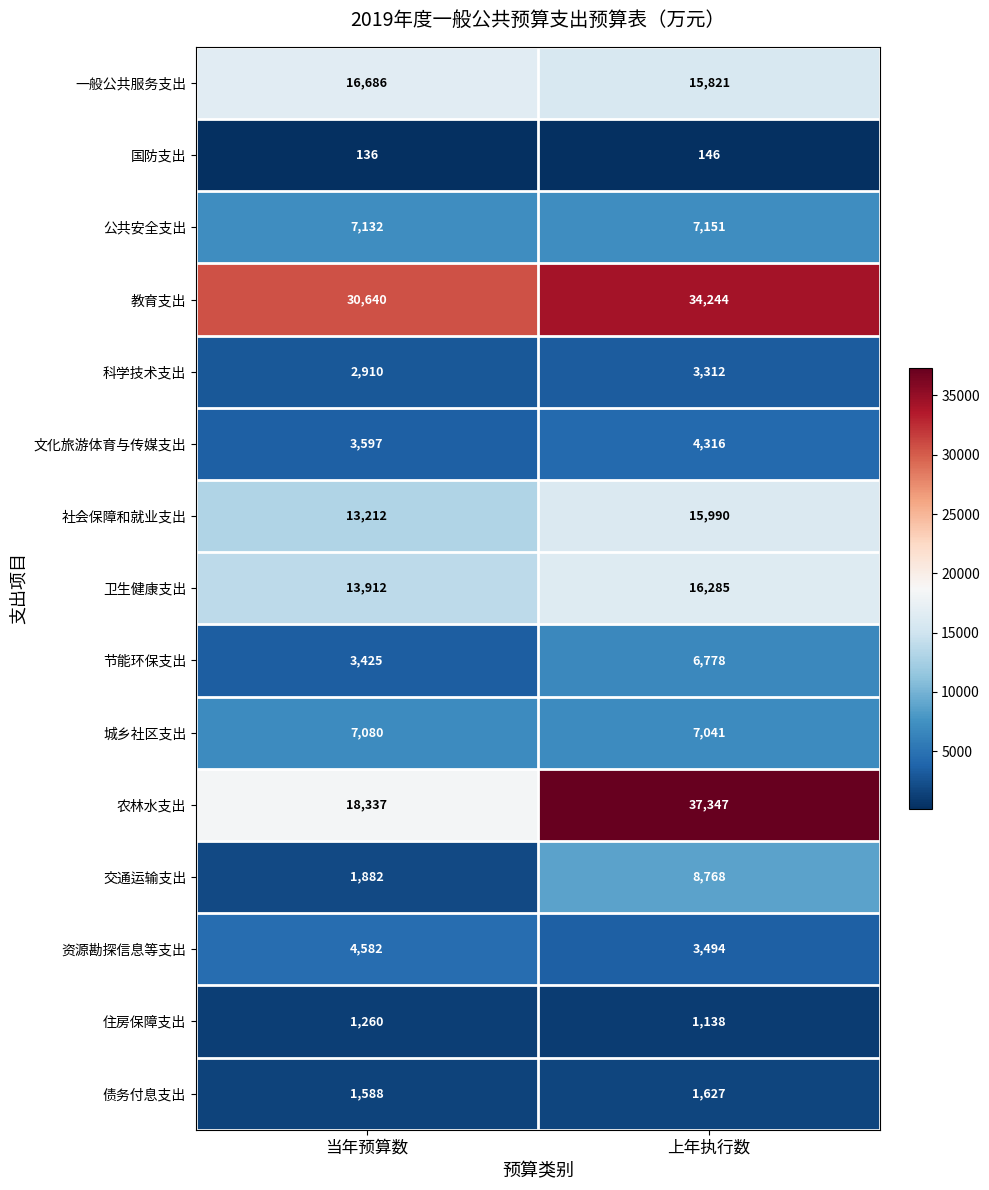

At which category is the sum across all series the highest?

上年执行数